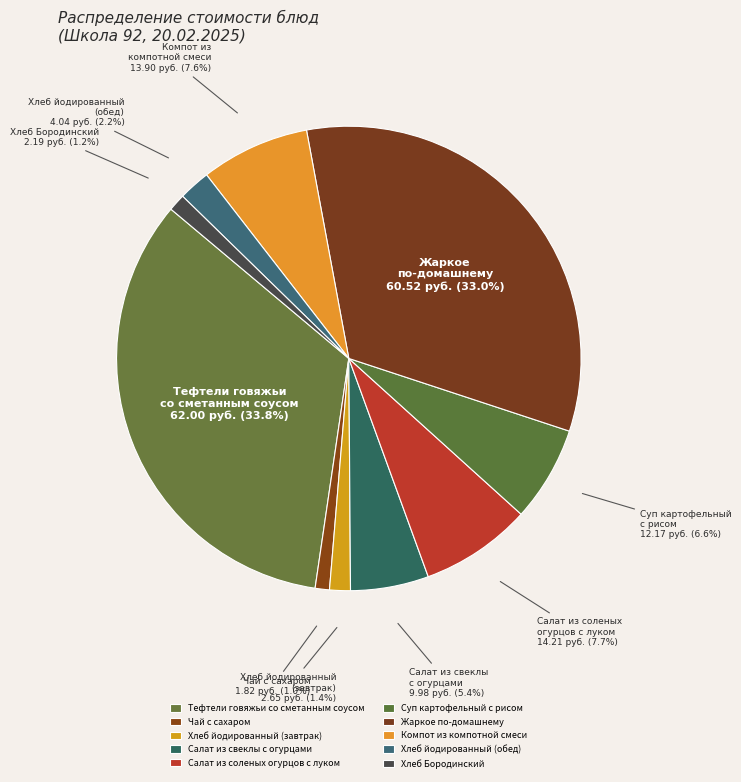

What is the total percentage of Хлеб Бородинский and Компот из компотной смеси?

8.8%